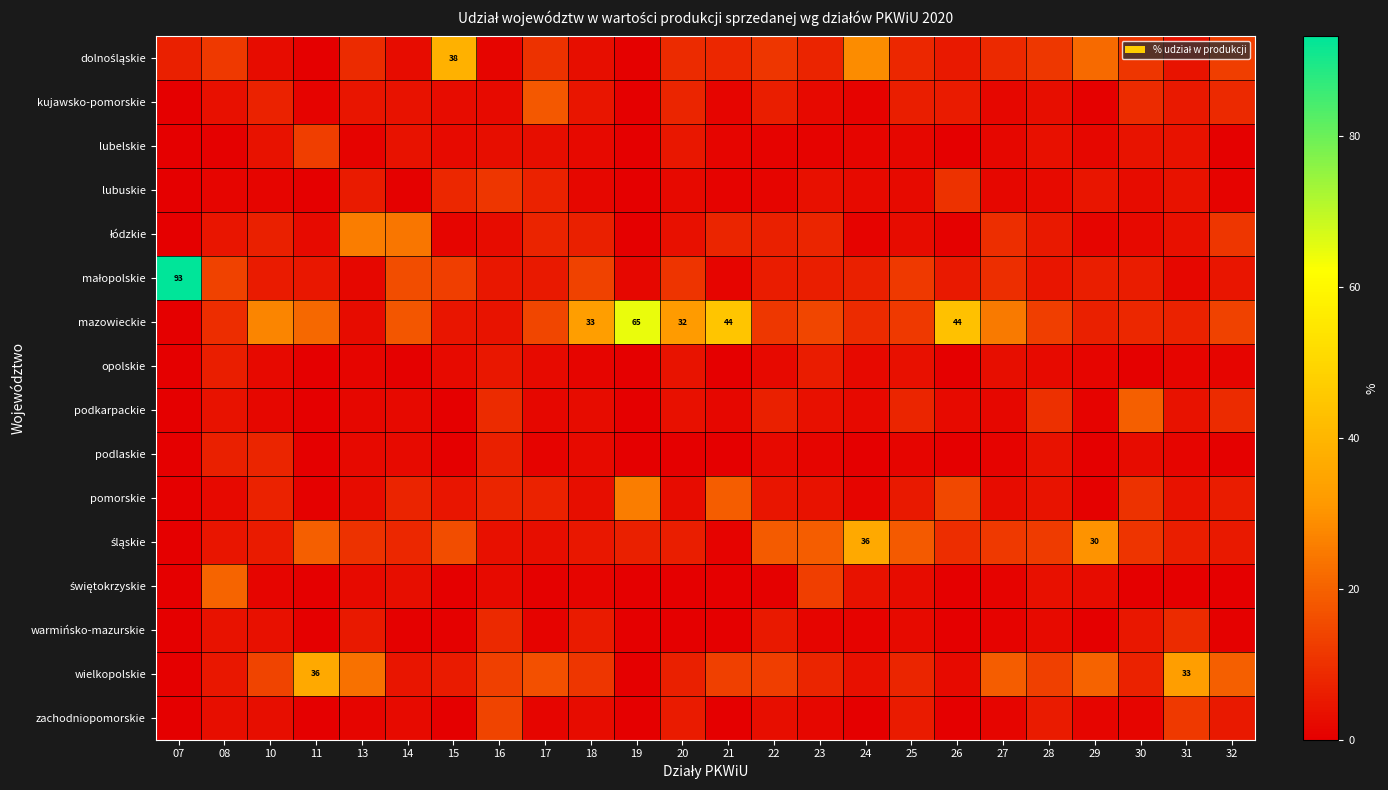

At how many categories does at least one series exceed 29?

11